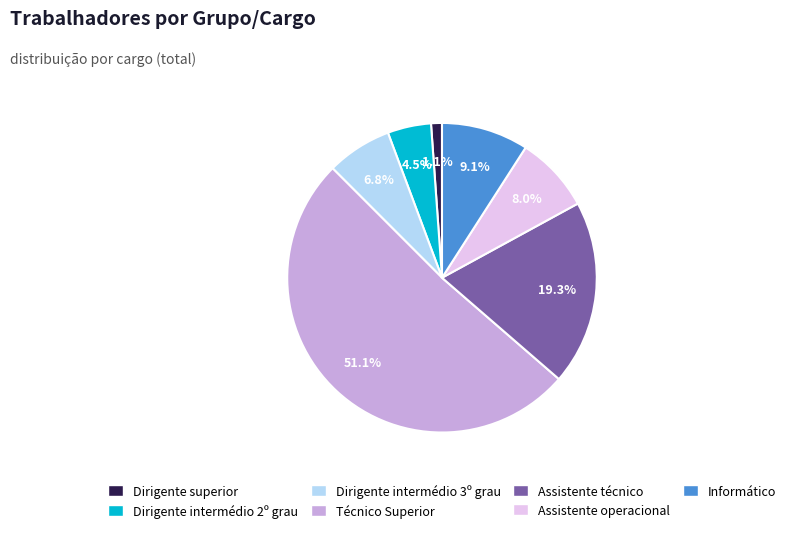

Combined, what portion of the pie is Técnico Superior and Dirigente intermédio 2º grau?

55.7%